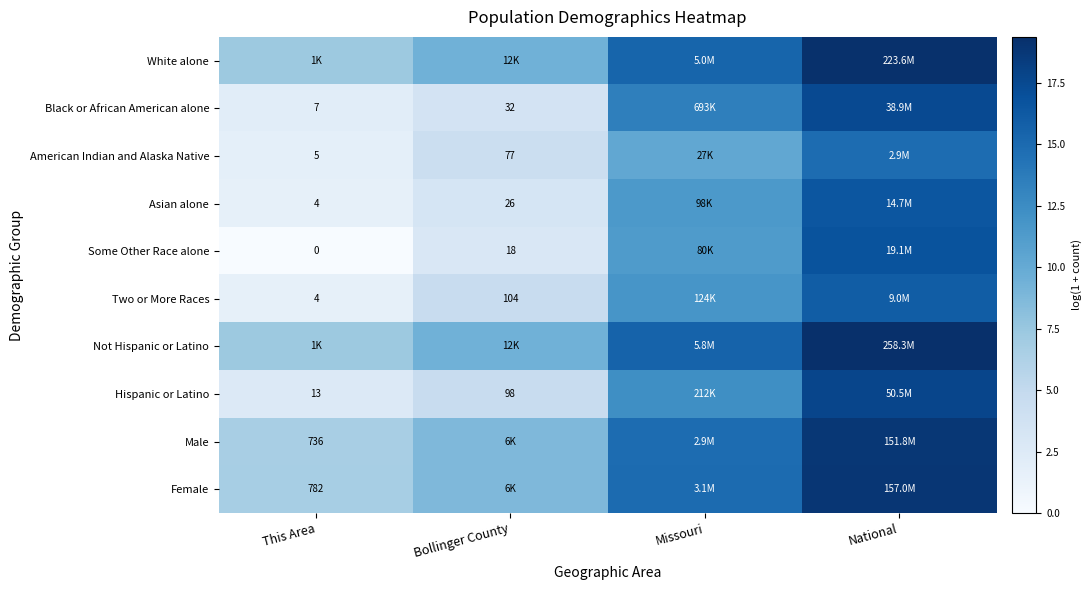

The value of Male at Missouri is 14.9. True or false?

True